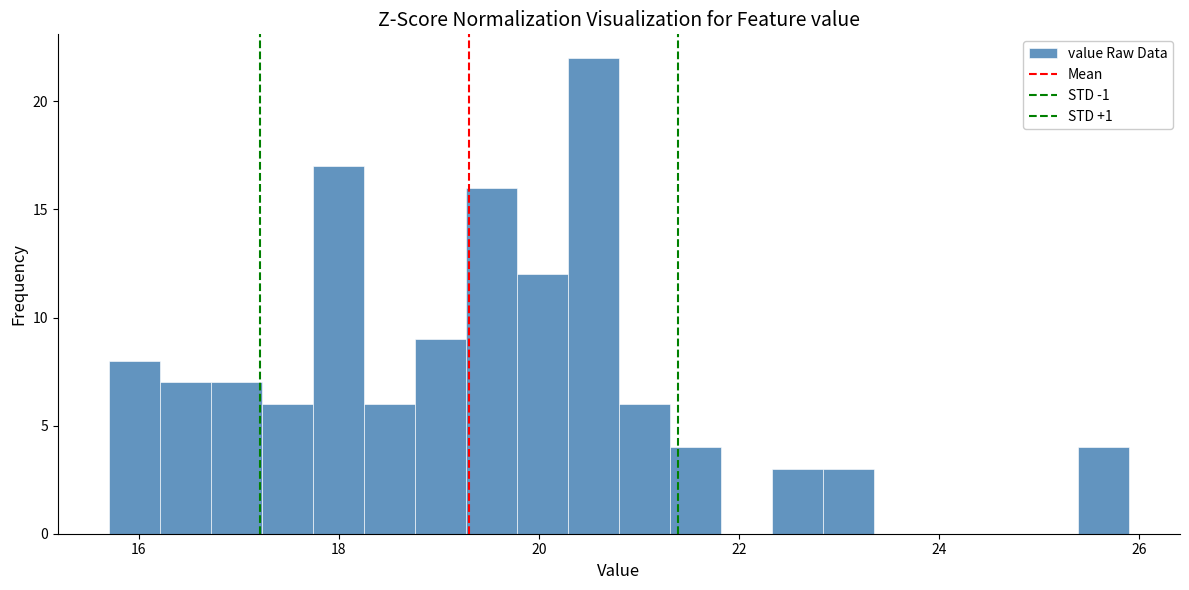

Read against the x-axis, roughly where is the centre of the tallest bar?

20.6